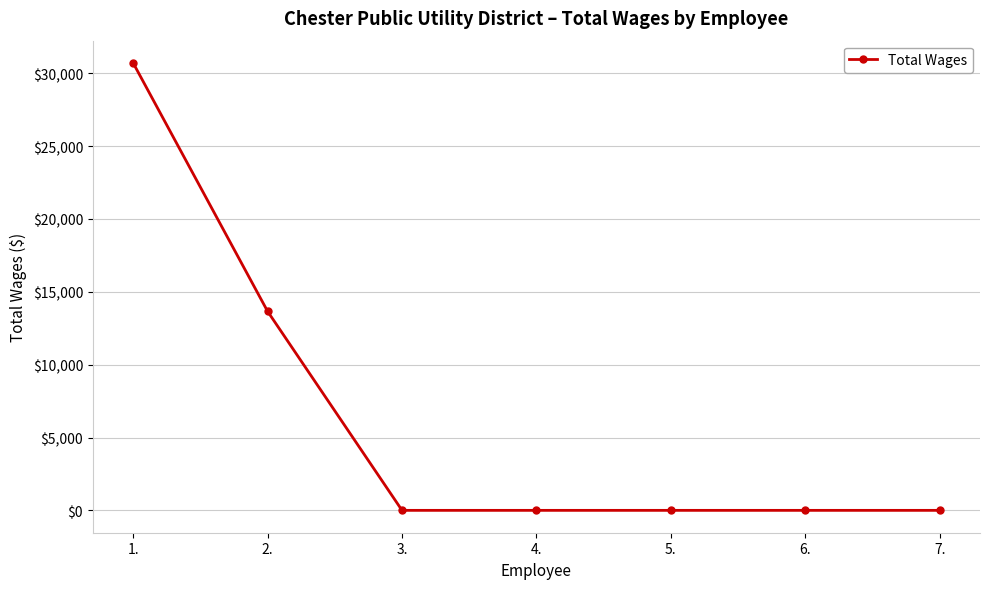

Which label corresponds to the largest value in the chart?

1.